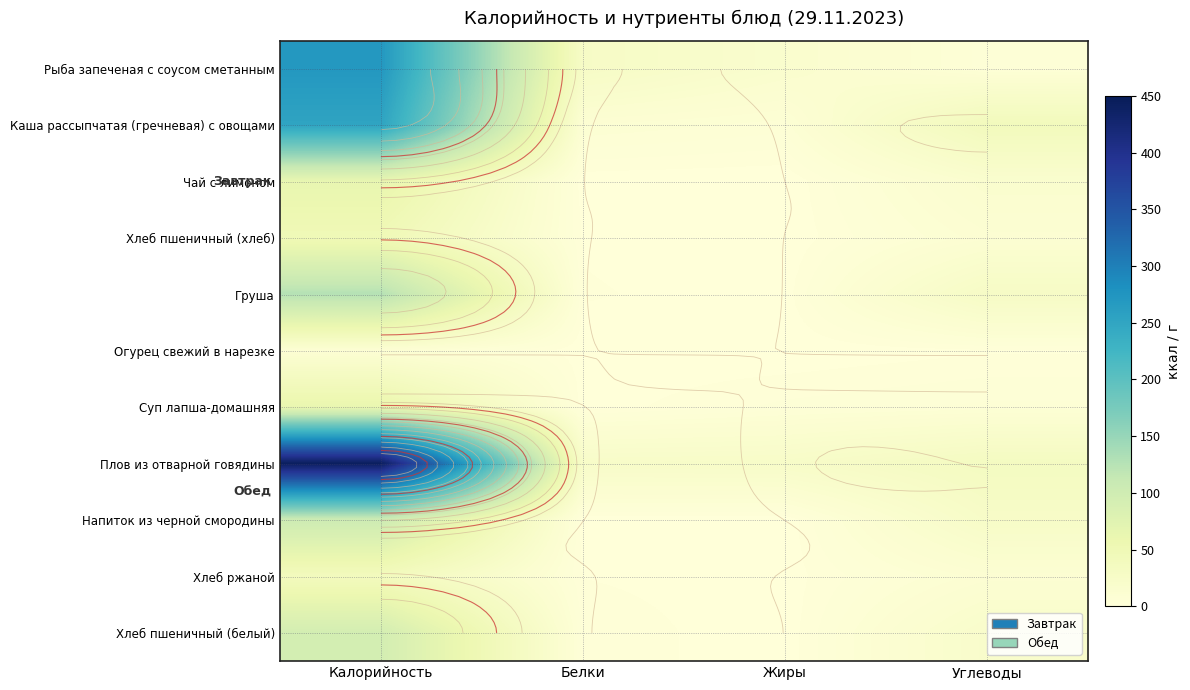

Is the value of Чай с лимоном at Жиры greater than the value of Каша рассыпчатая (гречневая) с овощами at Жиры?

No